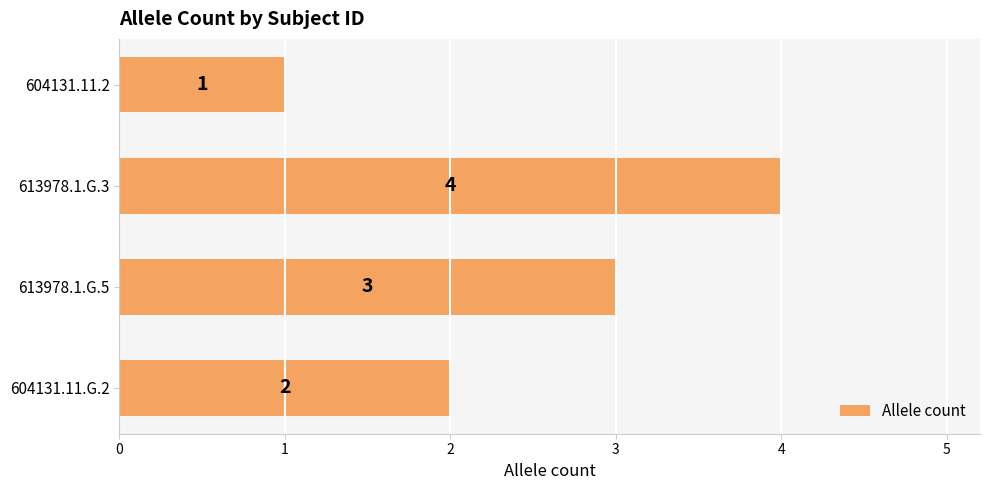

At which label is the value closest to 2?

604131.11.G.2